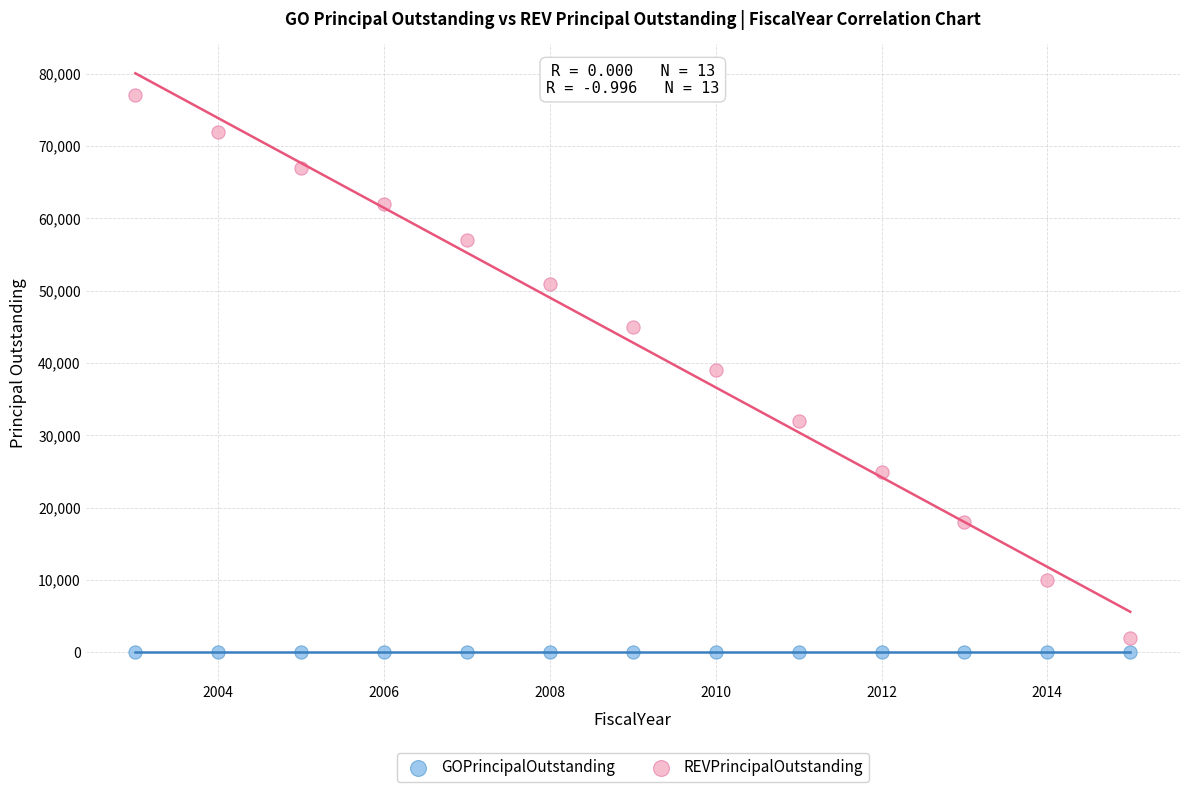

Which series contains the highest Y value?

REVPrincipalOutstanding